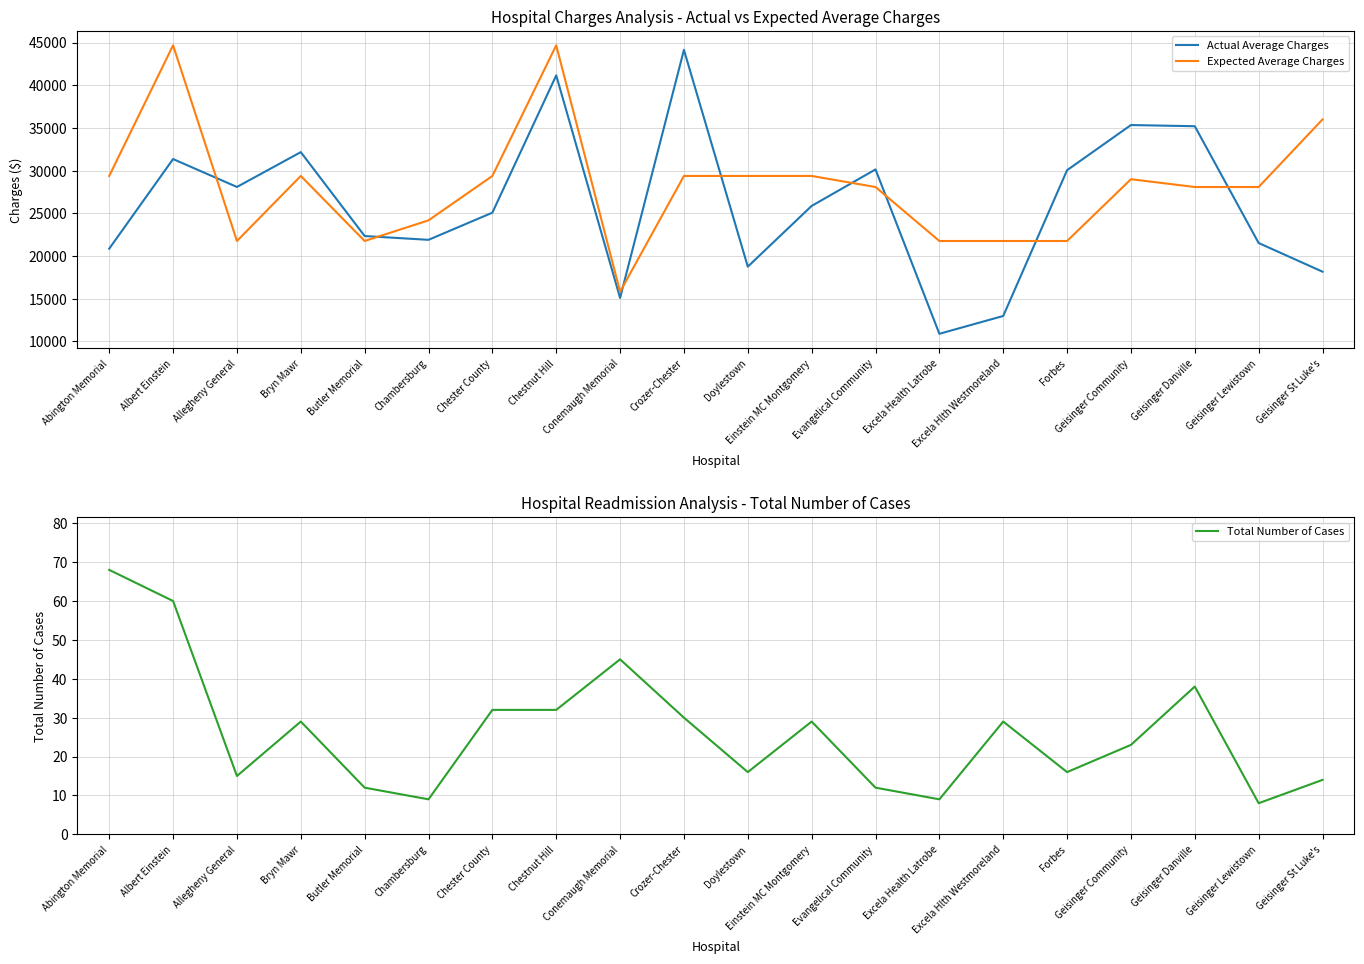

How many distinct data groups are displayed?

3